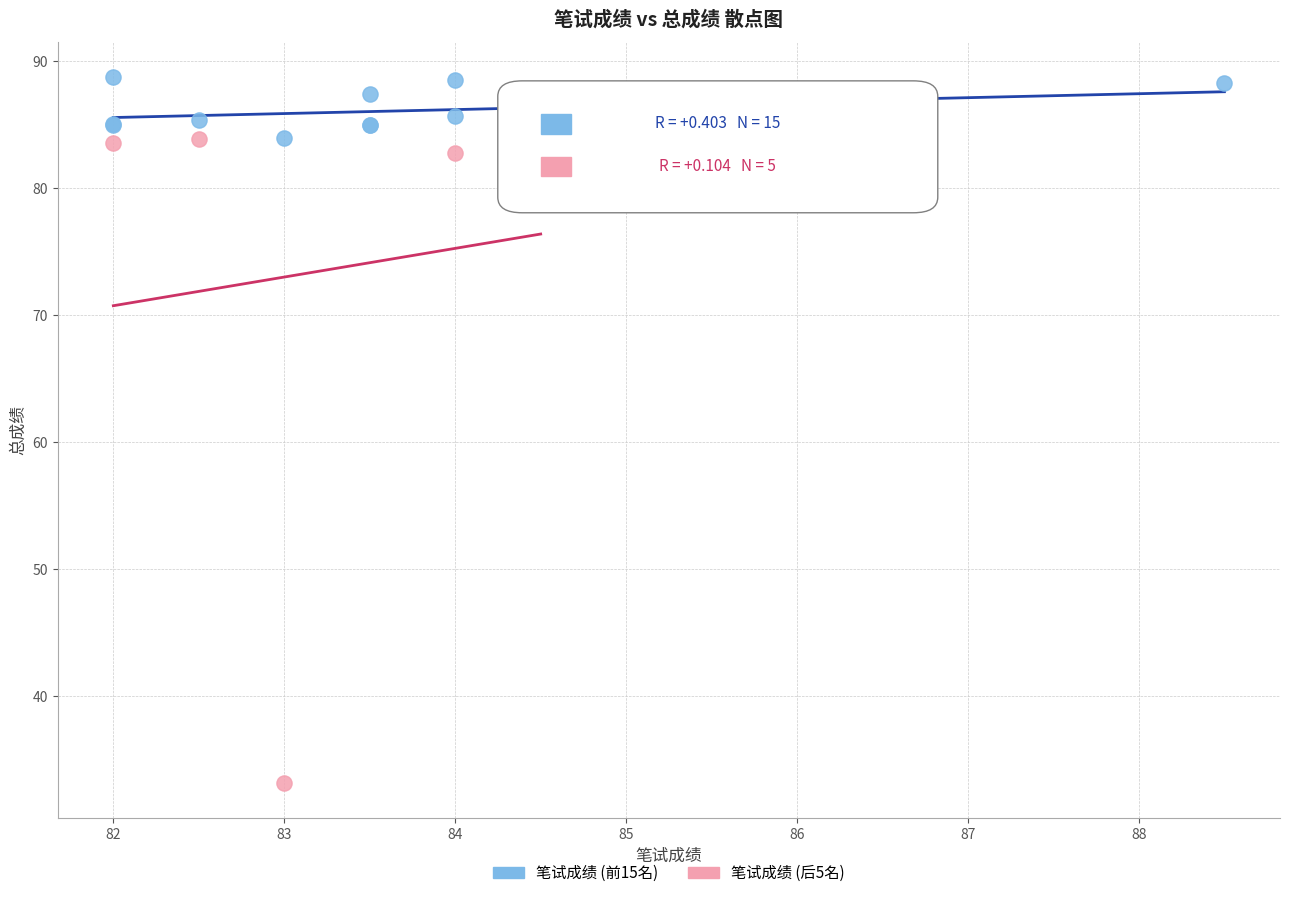

Which series contains the highest Y value?

笔试成绩 (前15名)